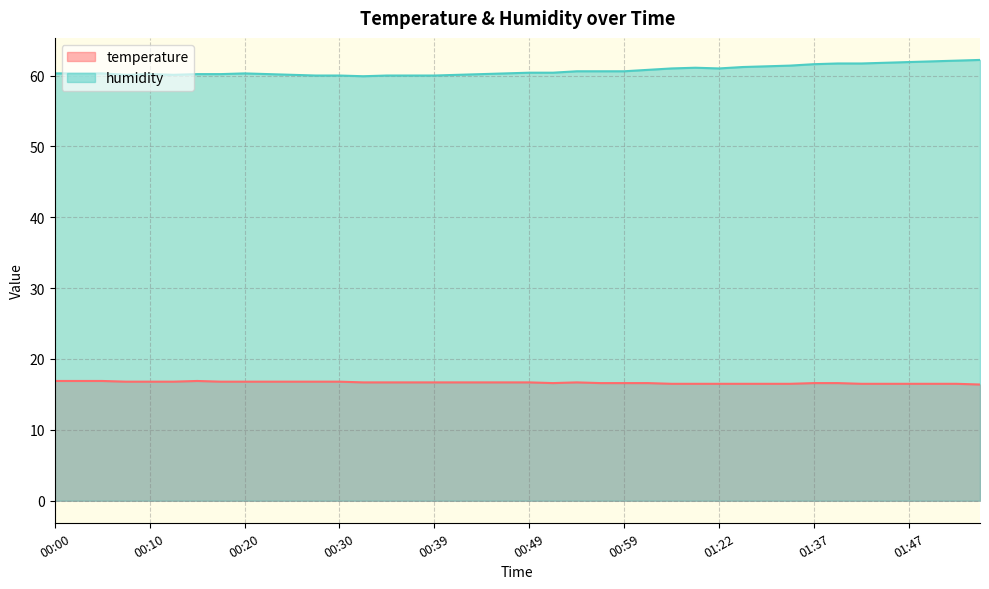

Reading left to right, list all the values displayed in this chart.

temperature: 16.9	16.9	16.9	16.8	16.8	16.8	16.9	16.8	16.8	16.8	16.8	16.8	16.8	16.7	16.7	16.7	16.7	16.7	16.7	16.7	16.7	16.6	16.7	16.6	16.6	16.6	16.5	16.5	16.5	16.5	16.5	16.5	16.6	16.6	16.5	16.5	16.5	16.5	16.5	16.4
humidity: 60.3	60.3	60.3	60.1	60.2	60.1	60.2	60.2	60.3	60.2	60.1	60.0	60.0	59.9	60.0	60.0	60.0	60.1	60.2	60.3	60.4	60.4	60.6	60.6	60.6	60.8	61.0	61.1	61.0	61.2	61.3	61.4	61.6	61.7	61.7	61.8	61.9	62.0	62.1	62.2